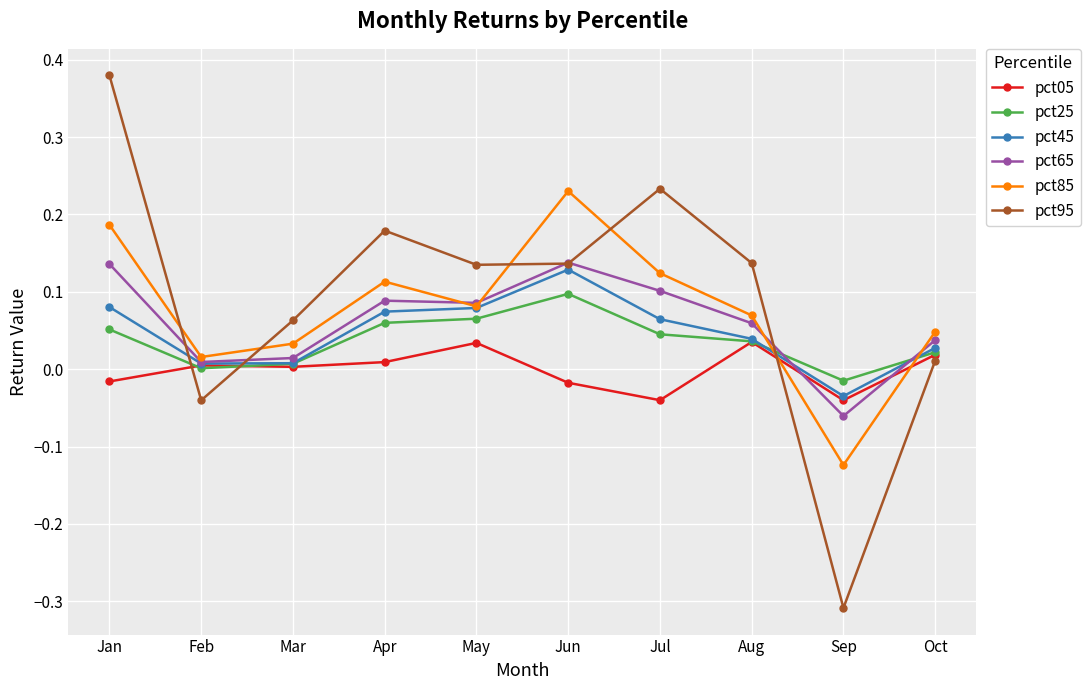

Is it true that pct65 equals 0.0 at Aug?

False